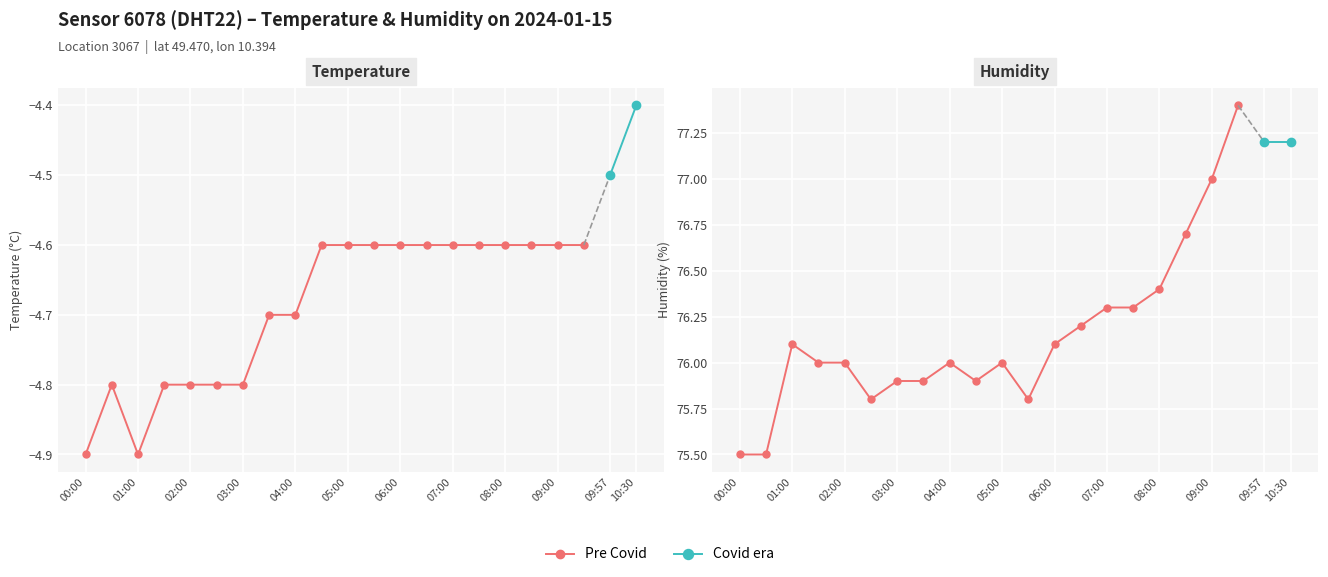

At which category does the chart reach its minimum across all series?

00:00